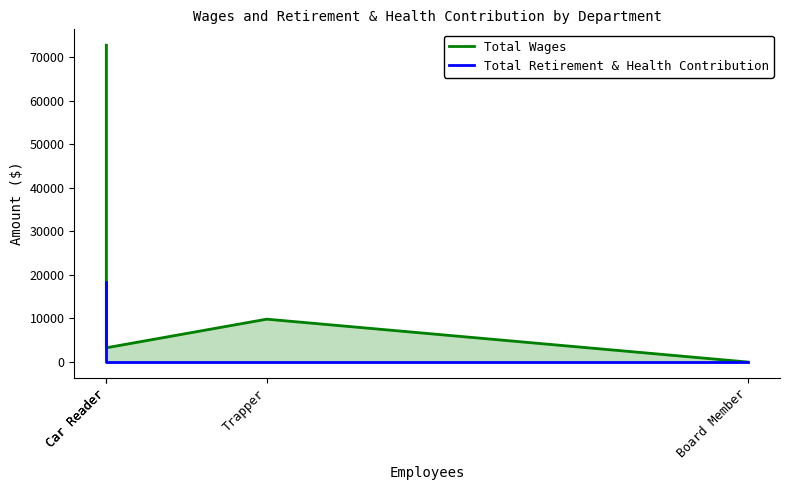

Count the number of data series in this chart.

2